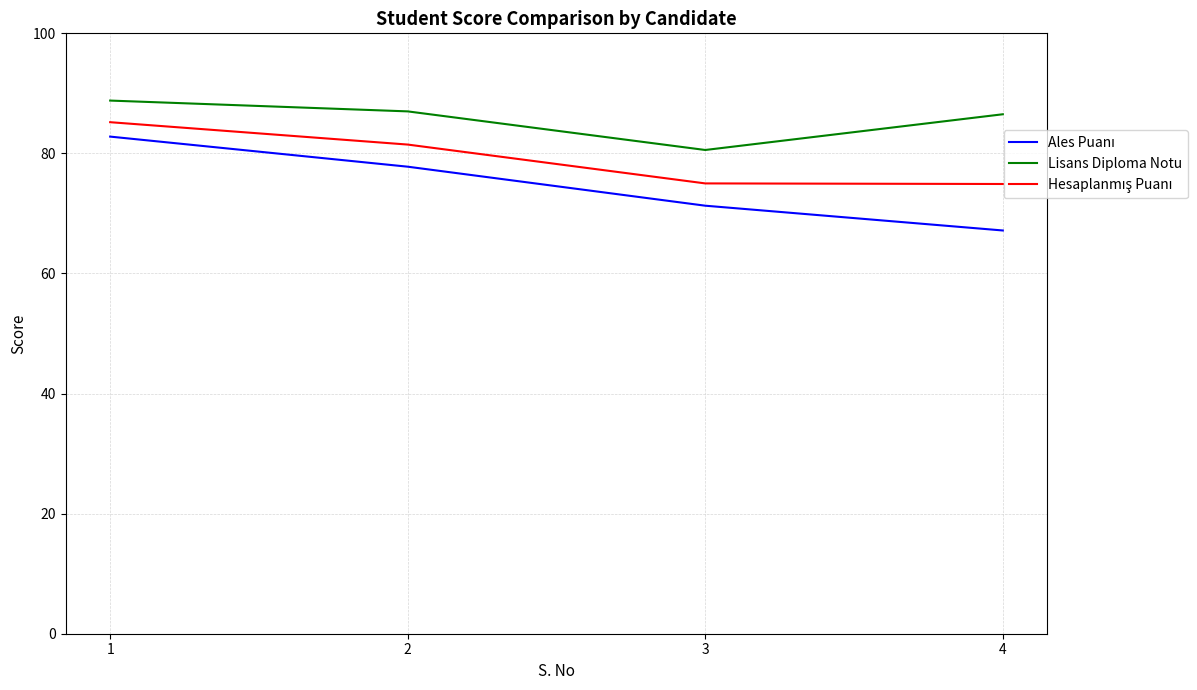

At which category does the chart reach its minimum across all series?

4